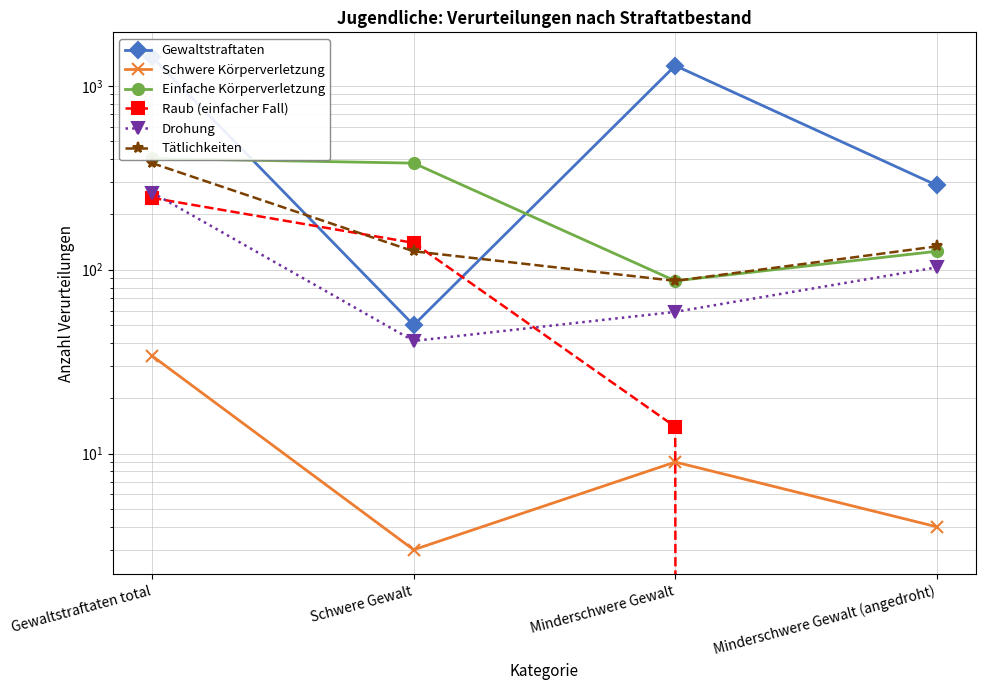

Where is Raub (einfacher Fall) nearest to the value 123?

Schwere Gewalt